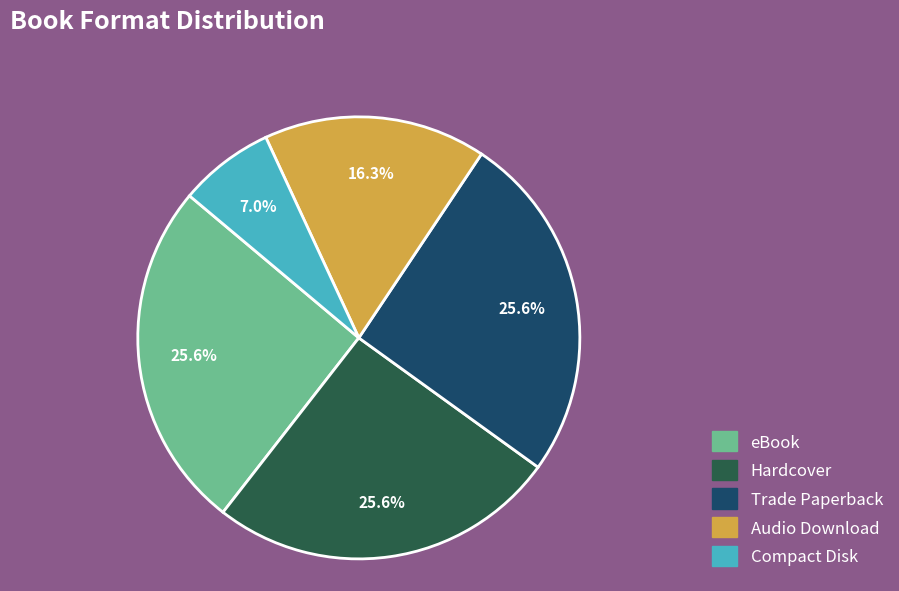

What is the smallest slice in the pie chart?

Compact Disk